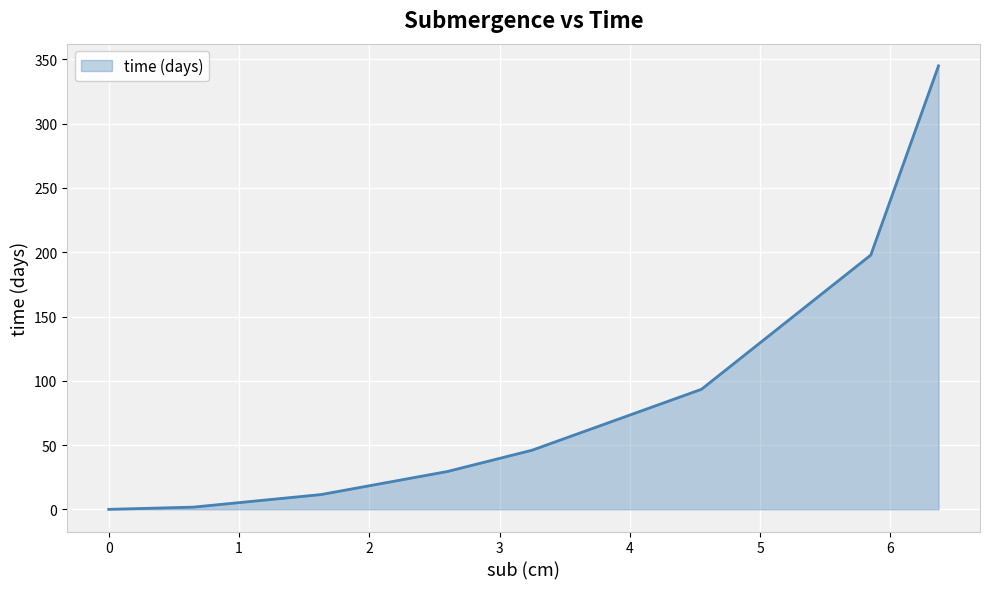

True or false: there are more than 1 points higher than both neighbors.

False